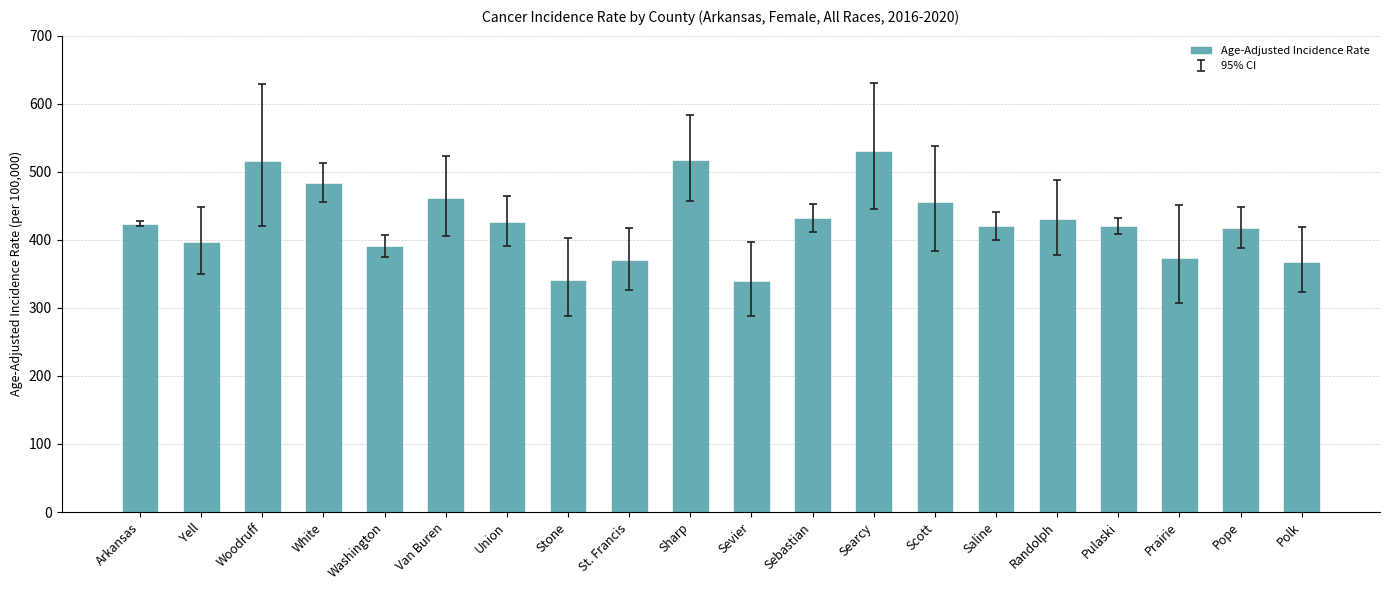

What is the greatest value displayed?

530.7